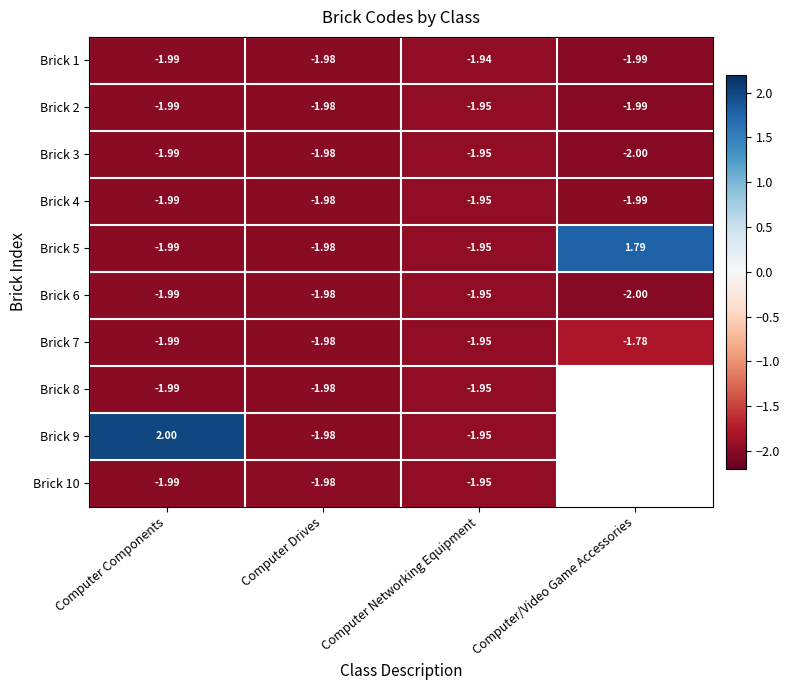

The Brick 6 series shows -3.4 at Computer Networking Equipment. True or false?

False